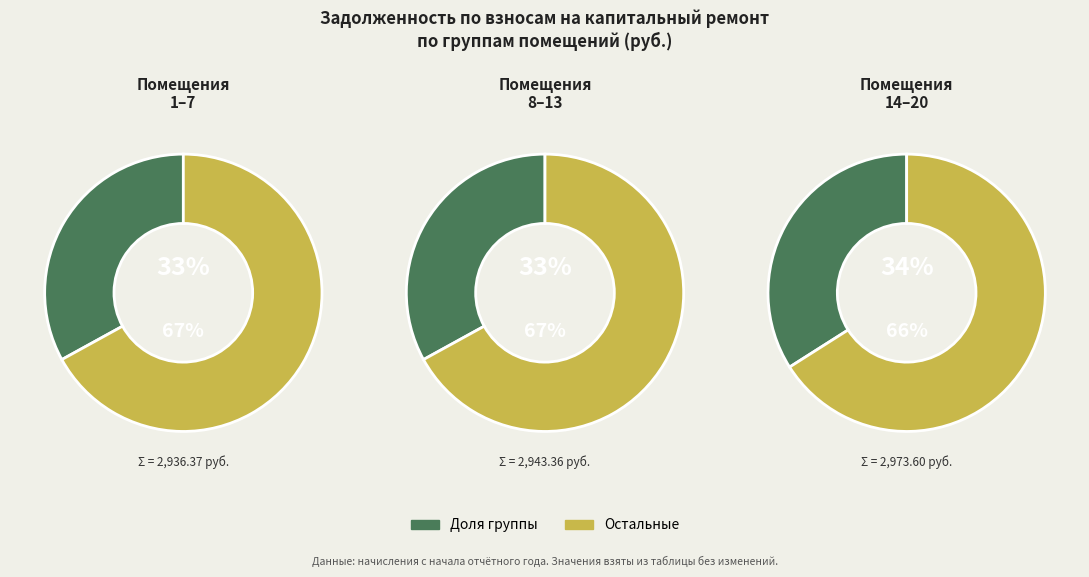

Does 9 account for over 50% of the chart?

No